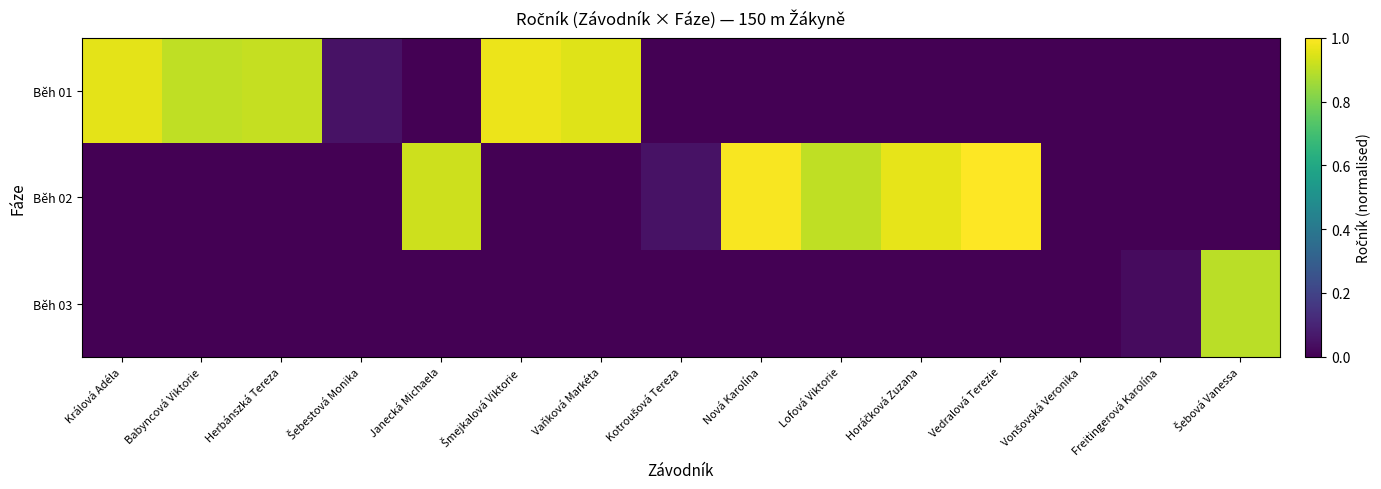

Between Babyncová Viktorie and Šebestová Monika, which series saw the biggest shift?

Běh 01